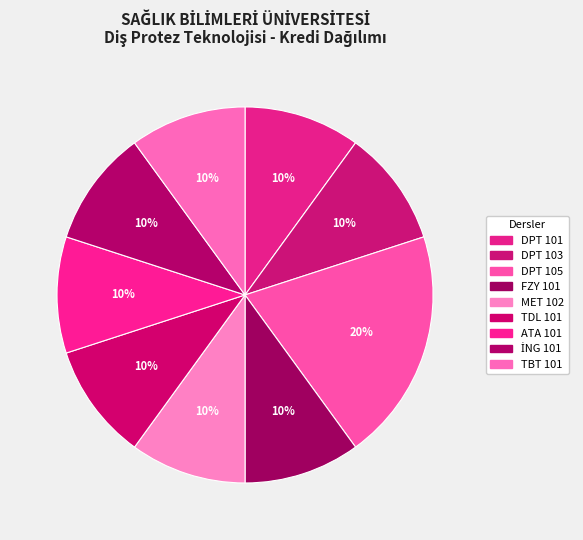

Rank the categories by value from lowest to highest.

DPT 101, DPT 103, FZY 101, MET 102, TDL 101, ATA 101, İNG 101, TBT 101, DPT 105